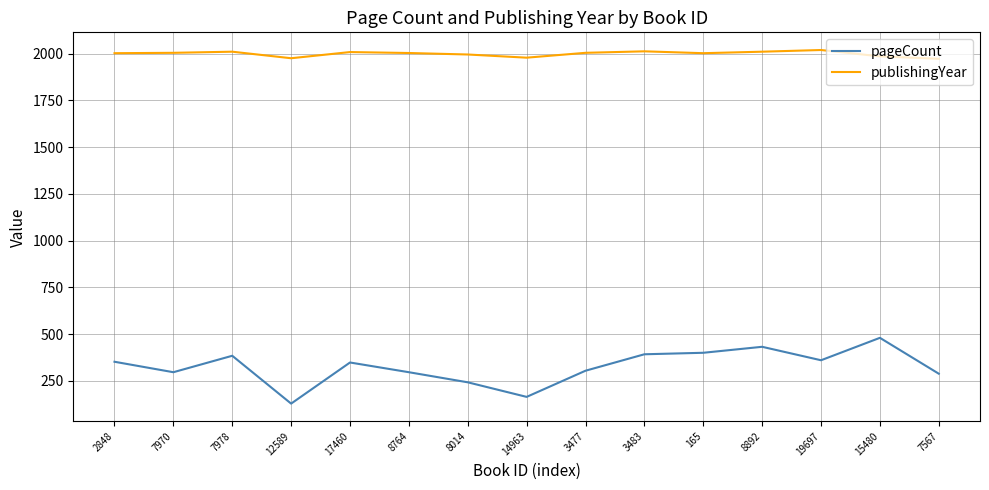

True or false: publishingYear and pageCount cross at least once.

False